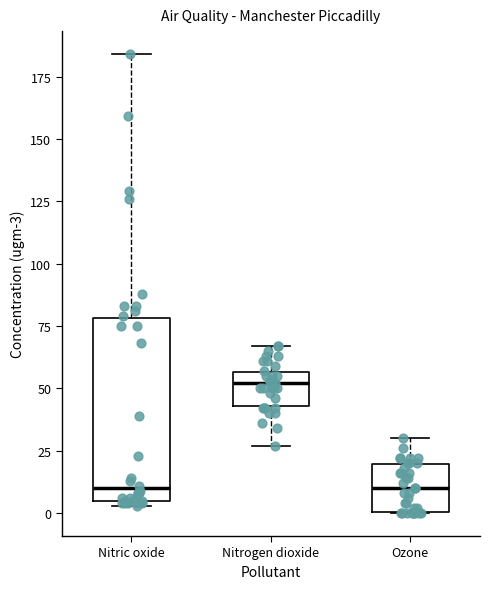

Reading left to right, transcribe this box plot: for each box, give where its median line is, the range the box spans, and where its two whiskers end, as read against the y-axis. The values are not printed on the chart, so give them approximately, as read against the axis.

Nitric oxide: median 10, box 5 to 80, whiskers 5 (just below the box's lower edge) to 185
Nitrogen dioxide: median 50, box 45 to 55, whiskers 25 to 65
Ozone: median 10, box 0 to 20, whiskers 0 to 30